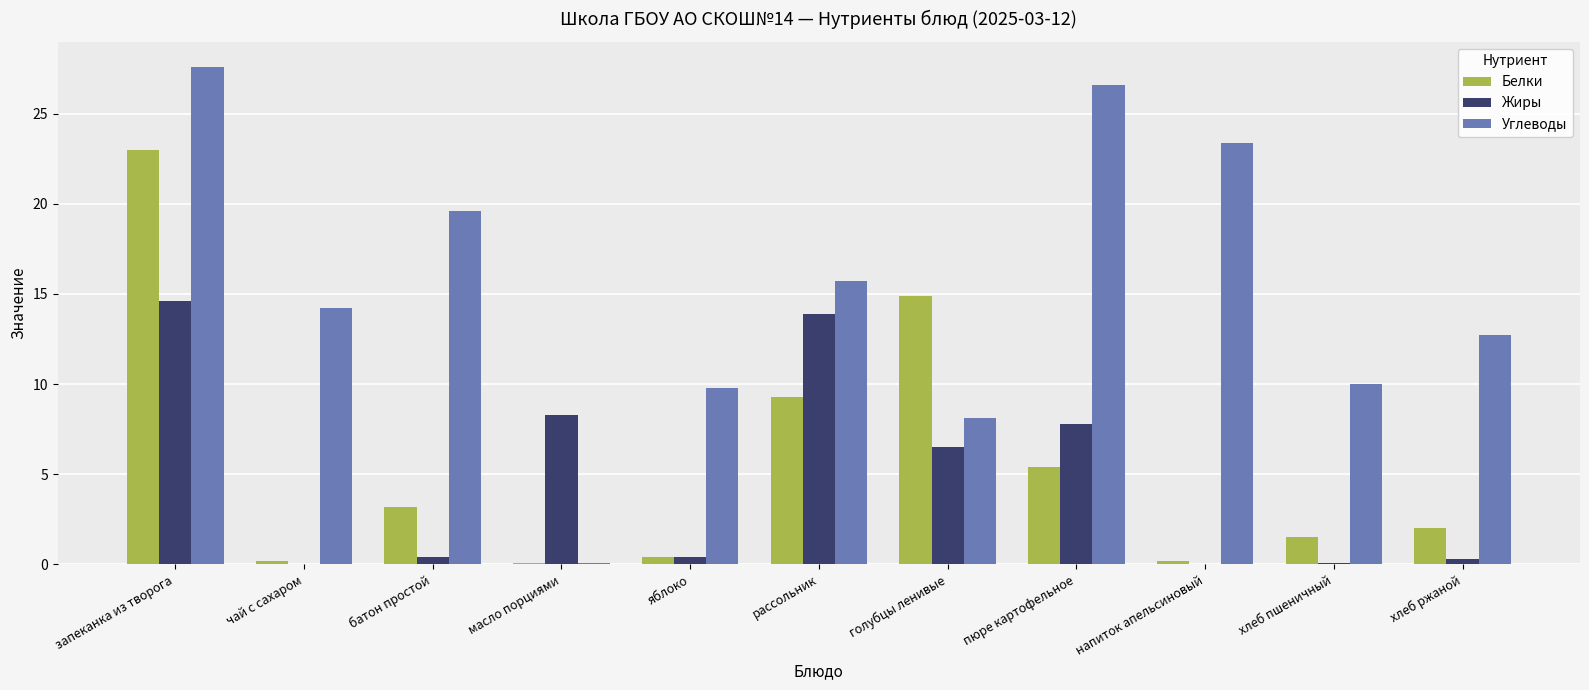

What is the maximum value shown in the chart?

27.6